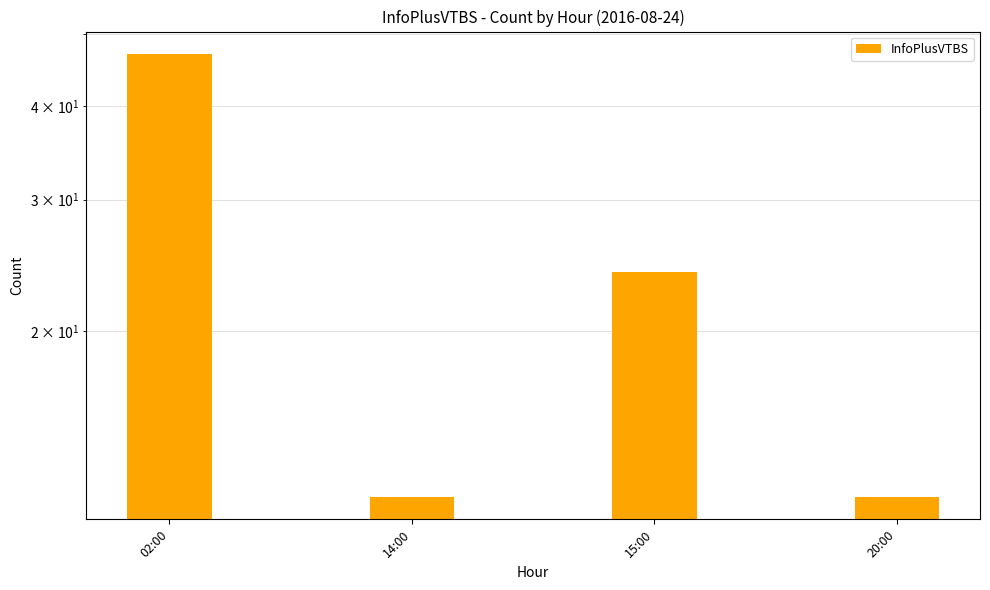

What is the sum of all values?

95